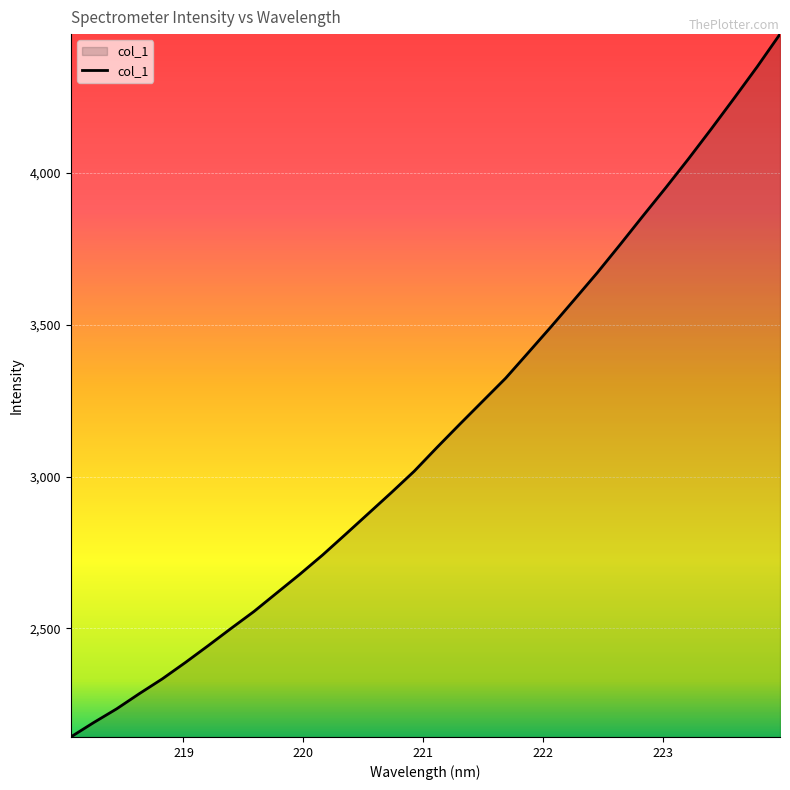

What is the difference between the maximum and minimum values?

2315.5